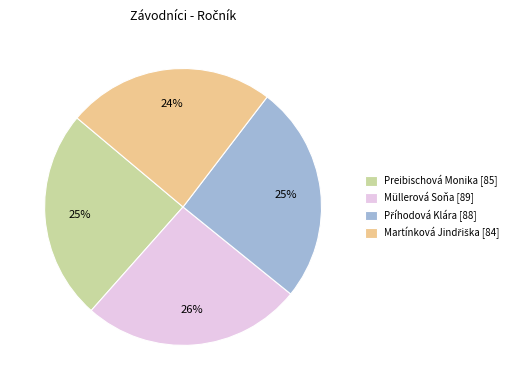

How many slices are in this pie chart?

4